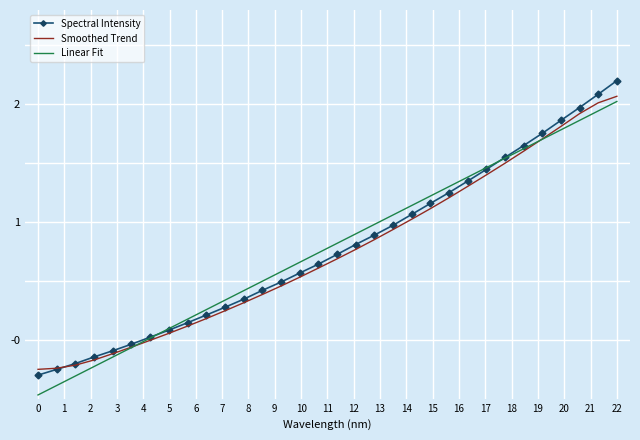

What is the lowest value of the Linear Fit series?

-0.5